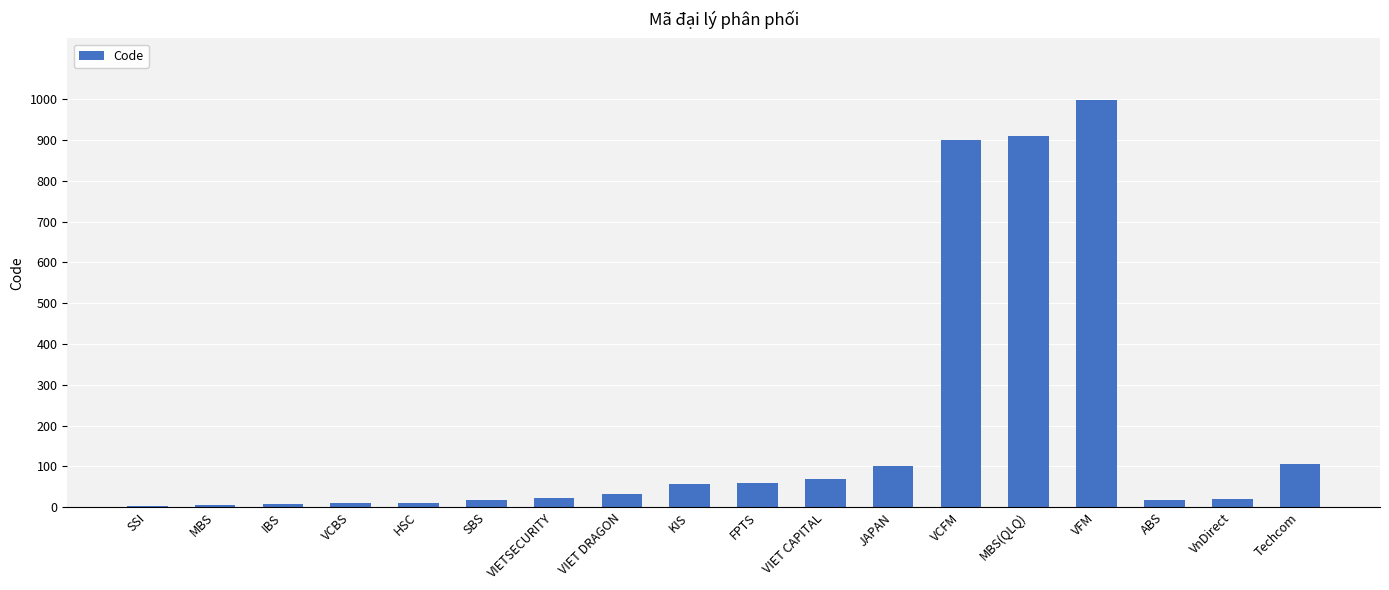

Are the bars grouped side by side (vs. stacked)?

No